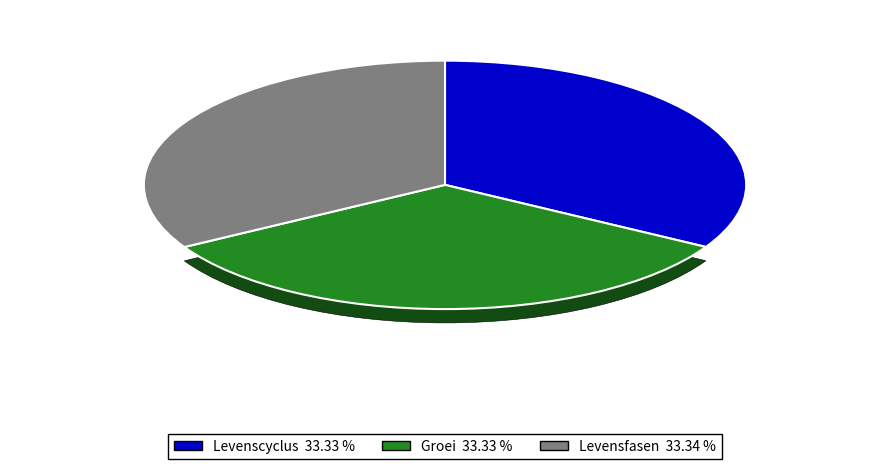

Does any single category account for the majority?

No